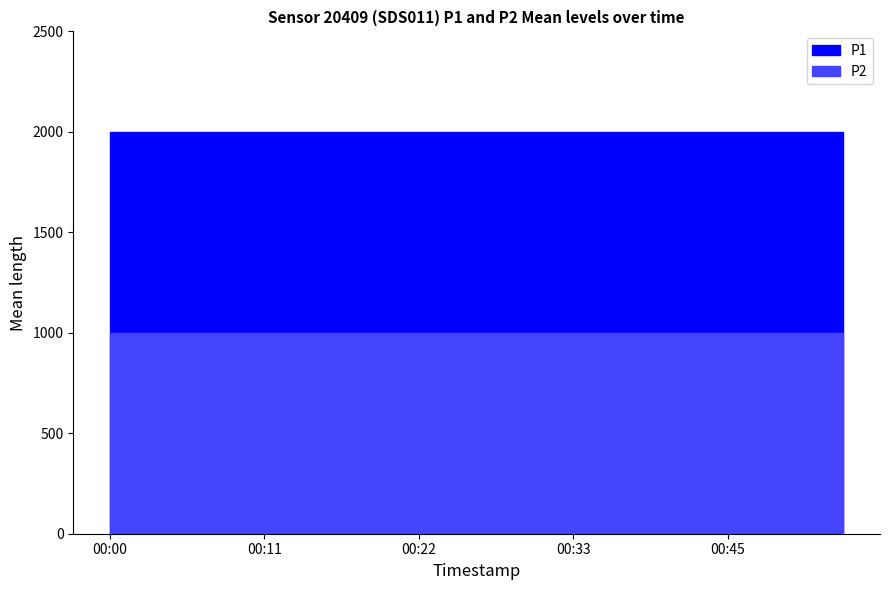

What is the smallest value displayed?

999.9